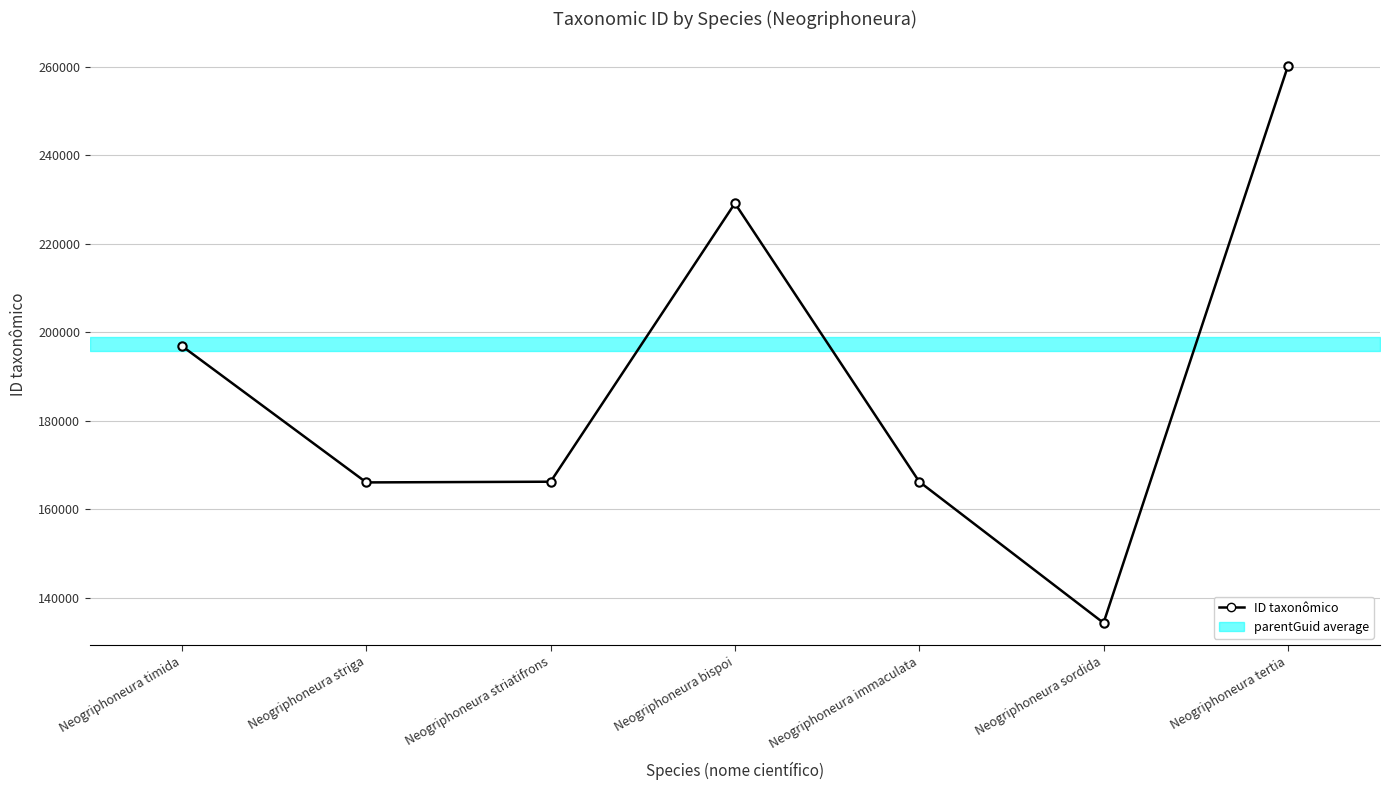

What is the value of the 2nd point from the left?

166089